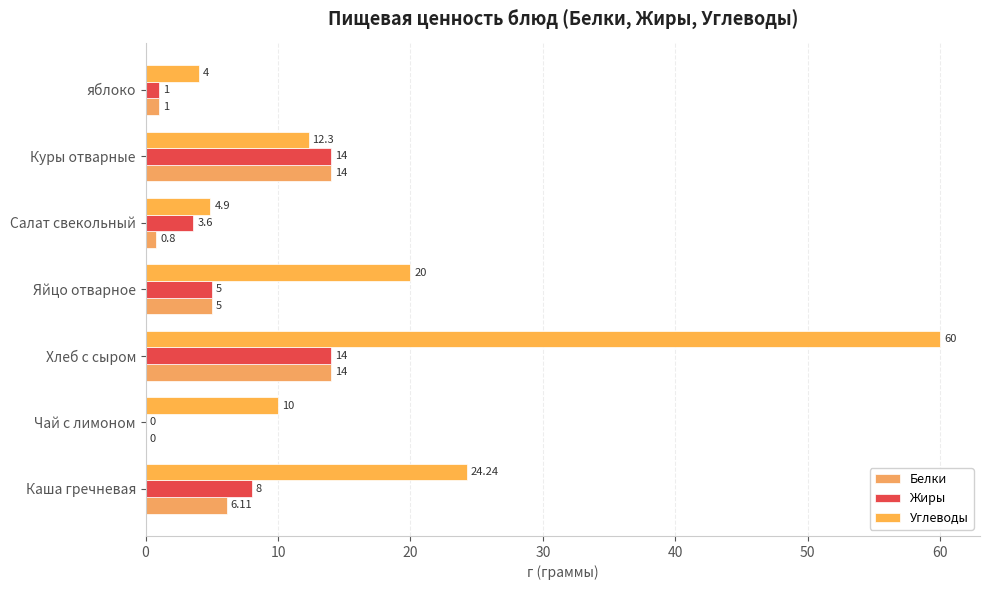

At which category is the sum across all series the highest?

Хлеб с сыром